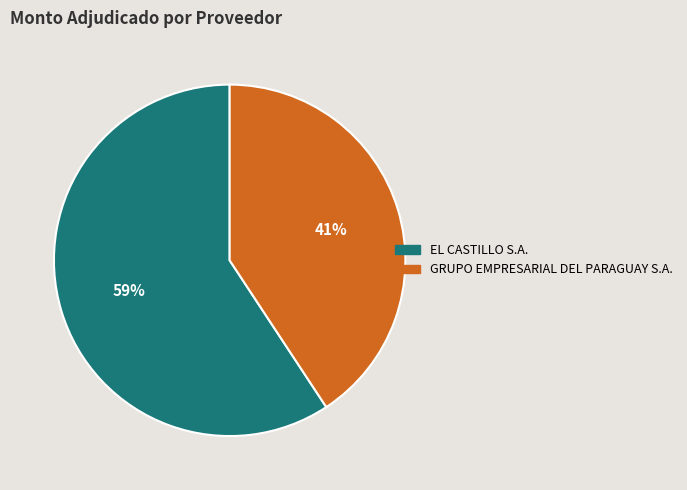

Which category has the biggest portion of the pie?

EL CASTILLO S.A.